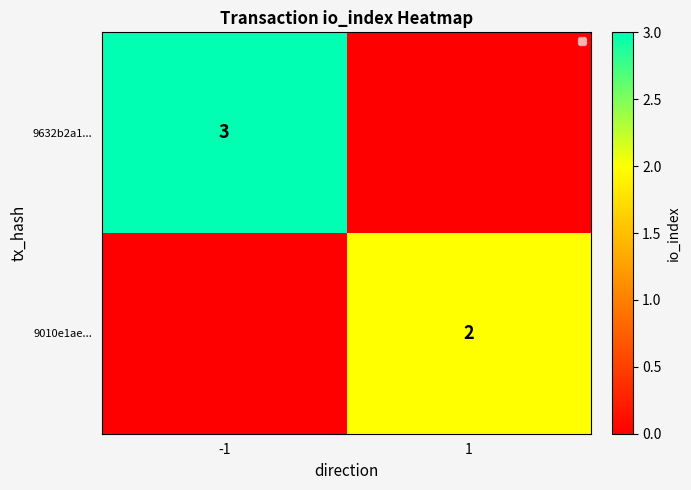

Is the value of 9632b2a1... at 1 greater than the value of 9010e1ae... at 1?

No